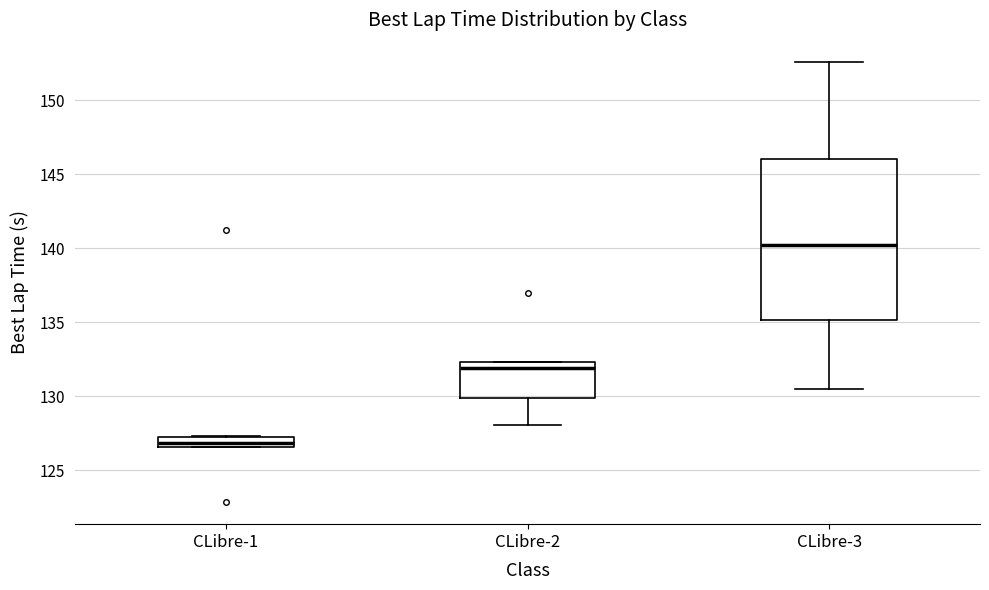

Which box has the highest median line?

CLibre-3